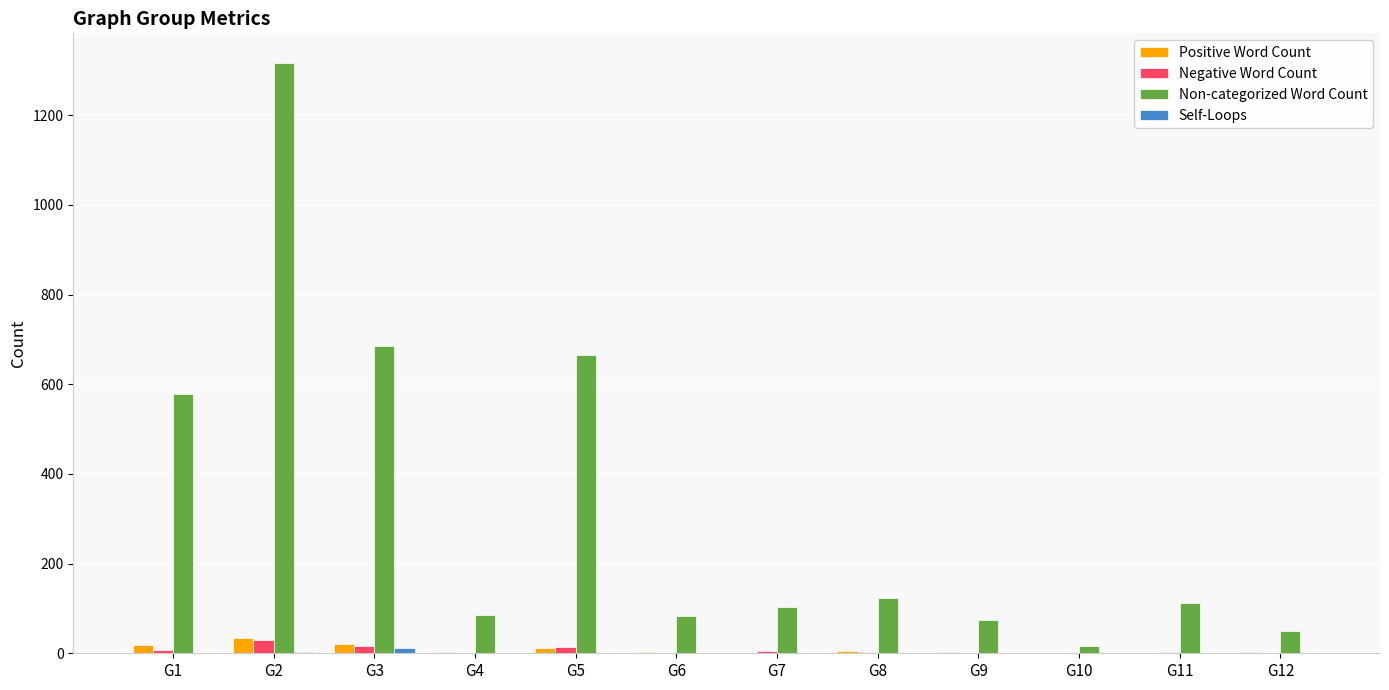

At which category is the sum across all series the highest?

G2